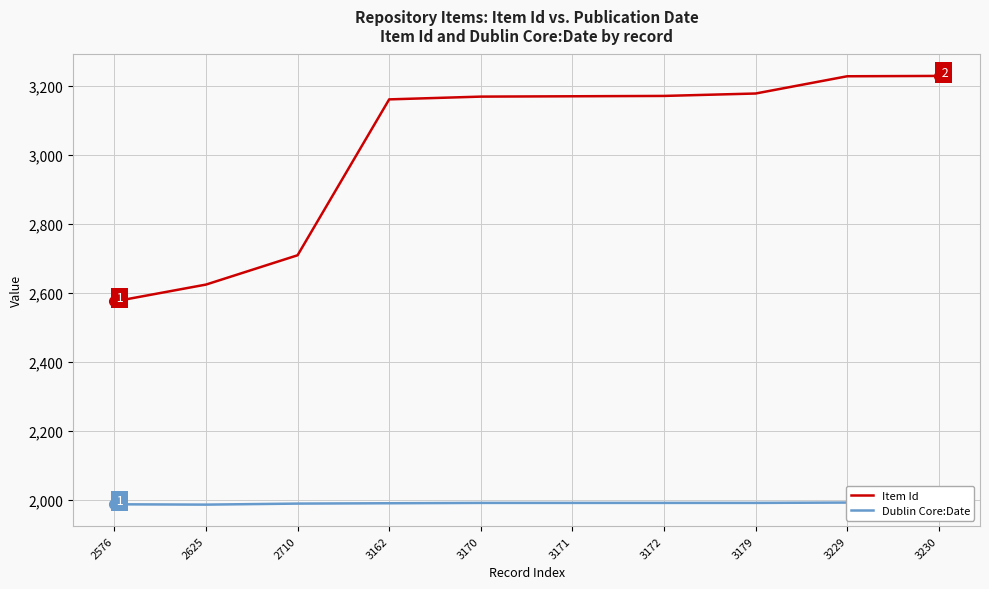

Read the Item Id value at 3179, to the nearest 100.

3200